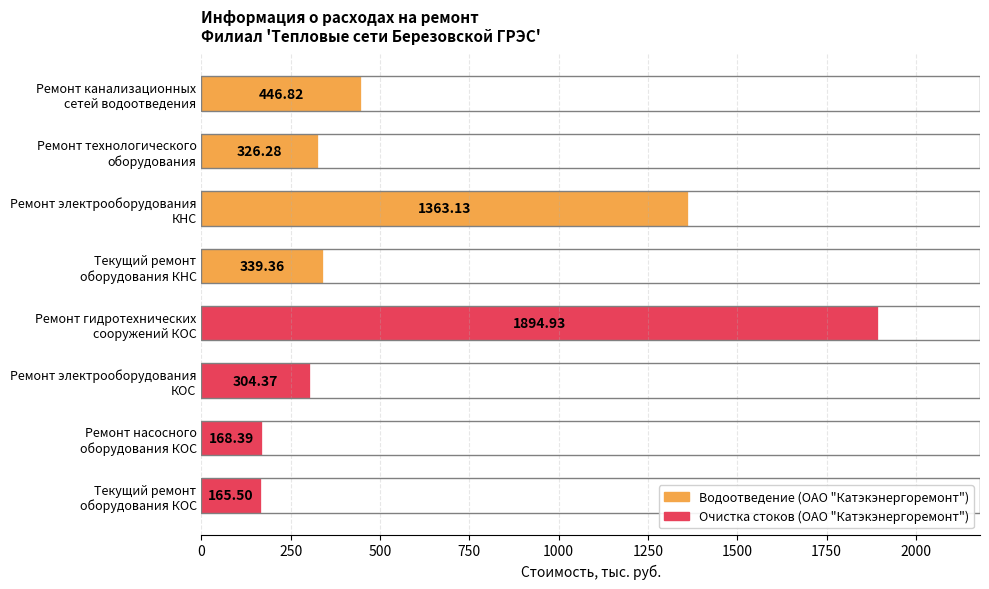

At which category does the chart reach its peak across all series?

Ремонт гидротехнических
сооружений КОС